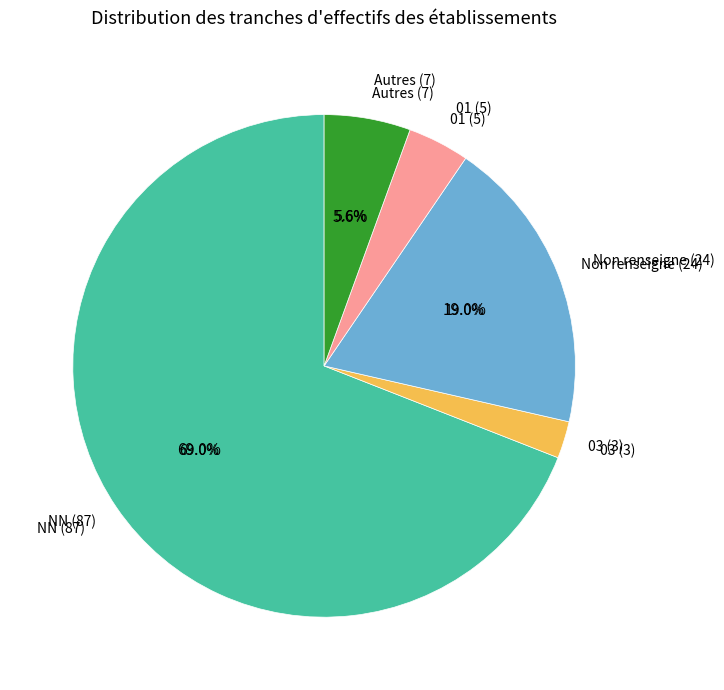

Rank the categories by value from highest to lowest.

NN, , 01, 03, 02, 11, 12, 21, 22, 31